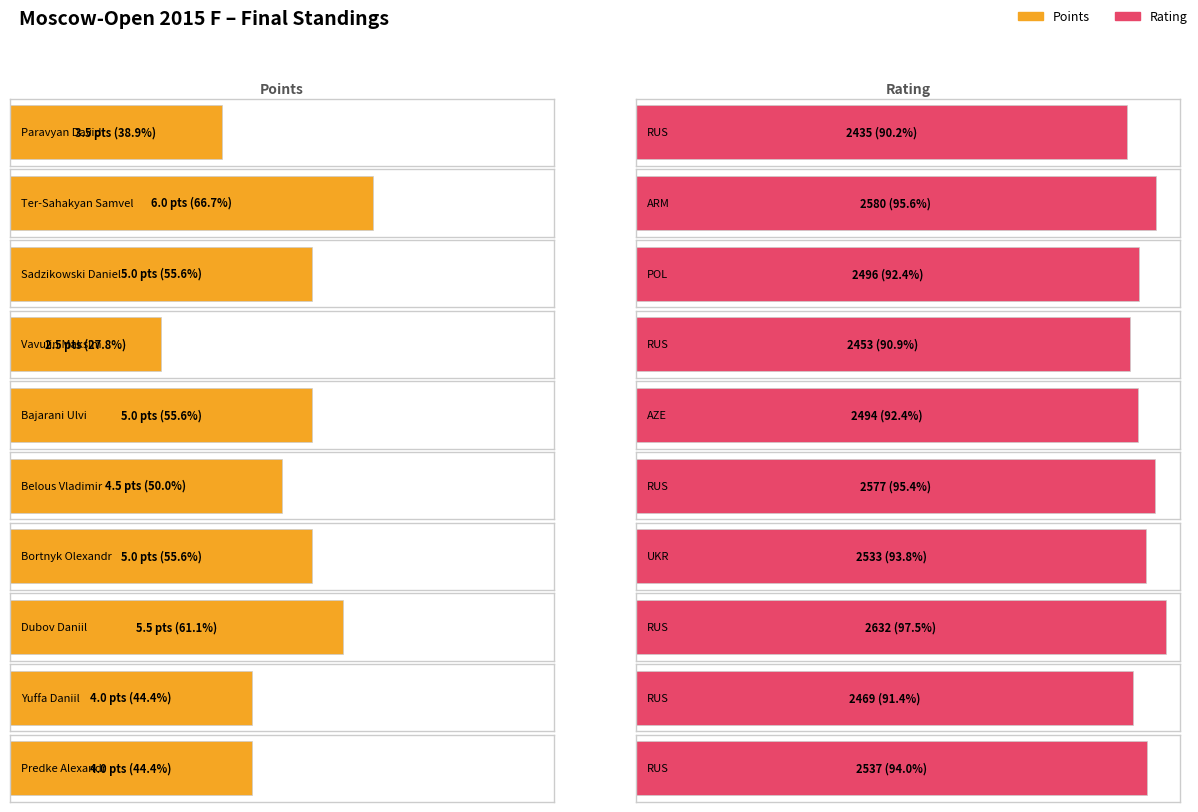

Are the bars grouped side by side (vs. stacked)?

Yes